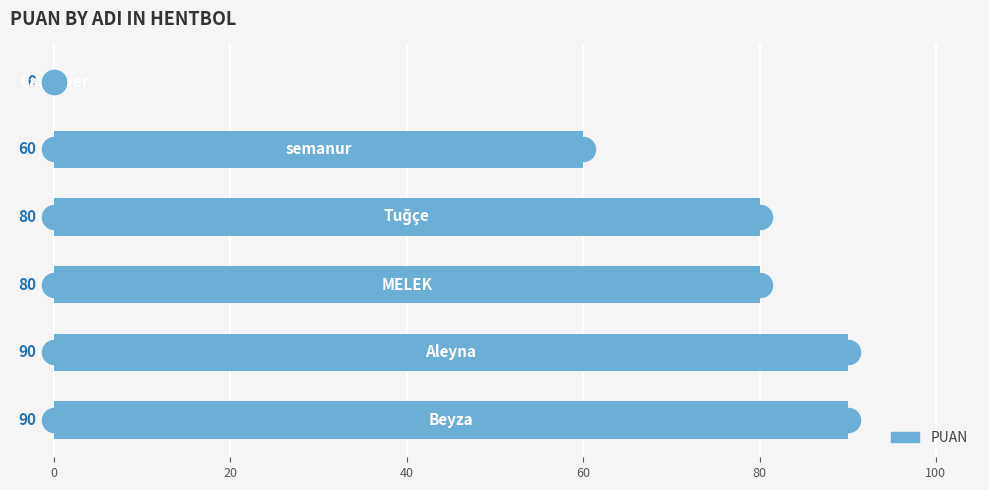

Which has a higher value, 80 or 100?

80